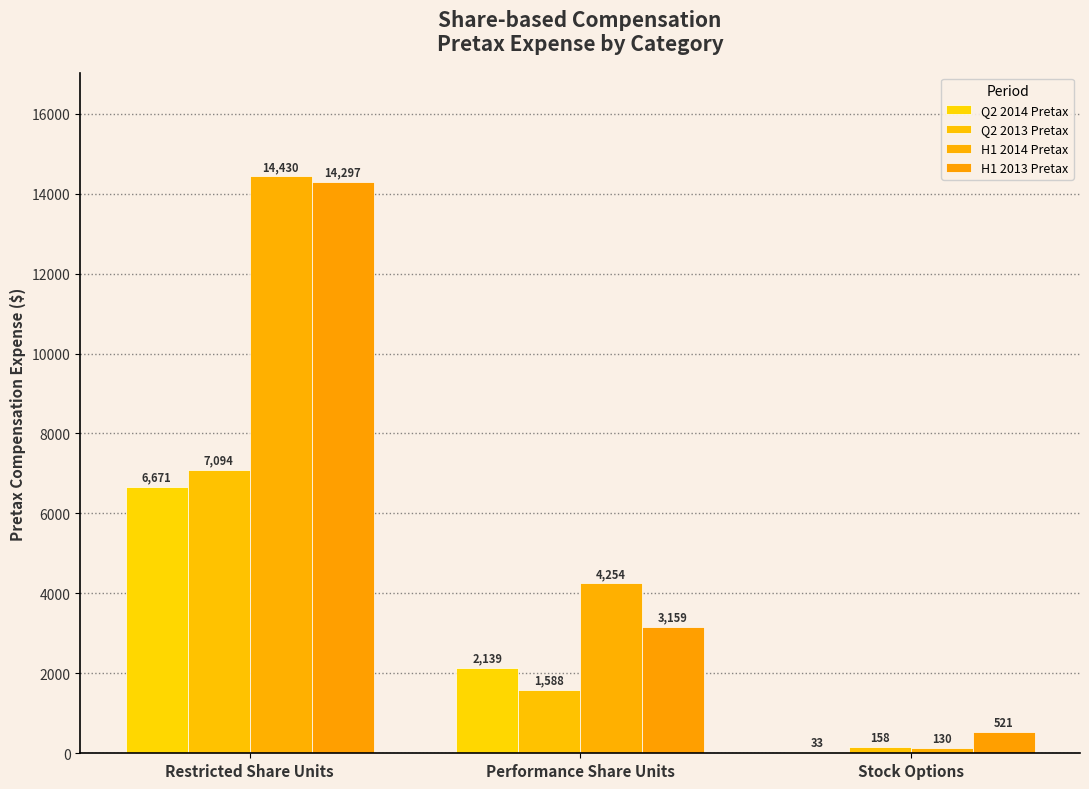

How many distinct data groups are displayed?

4